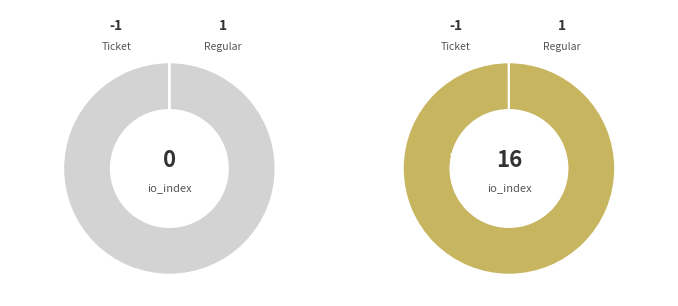

How much of the chart is everything except direction: -1 (Ticket)?

100.0%